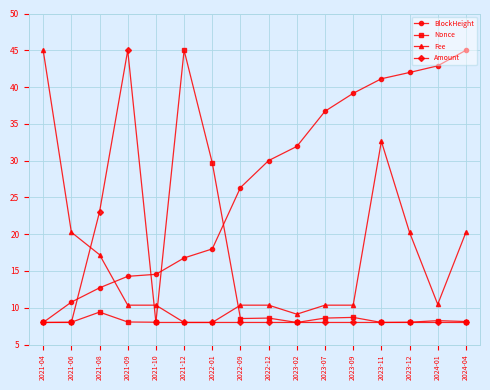

Which series ends up on top after the final intersection of BlockHeight and Nonce?

BlockHeight